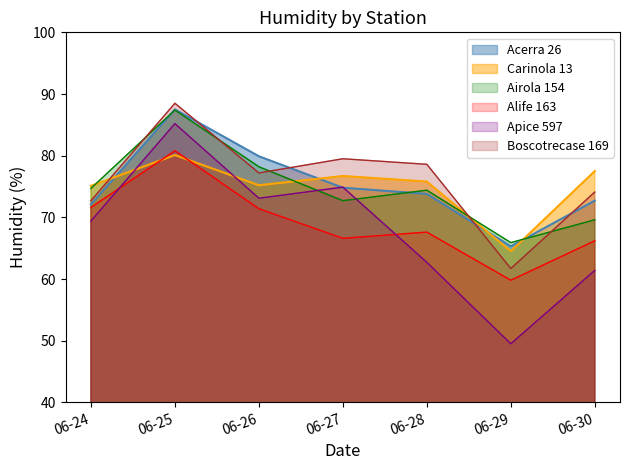

List the series in order of their peak value, lowest first.

Carinola 13, Alife 163, Apice 597, Airola 154, Acerra 26, Boscotrecase 169